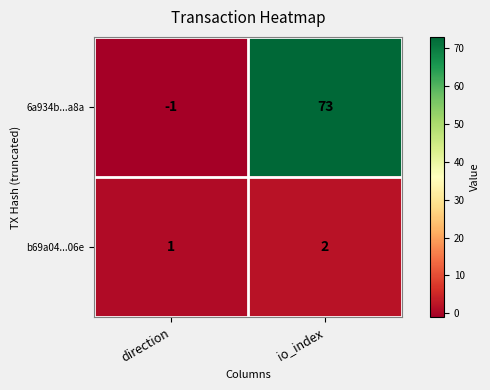

At io_index, list the series in order from smallest to largest.

b69a04...06e, 6a934b...a8a